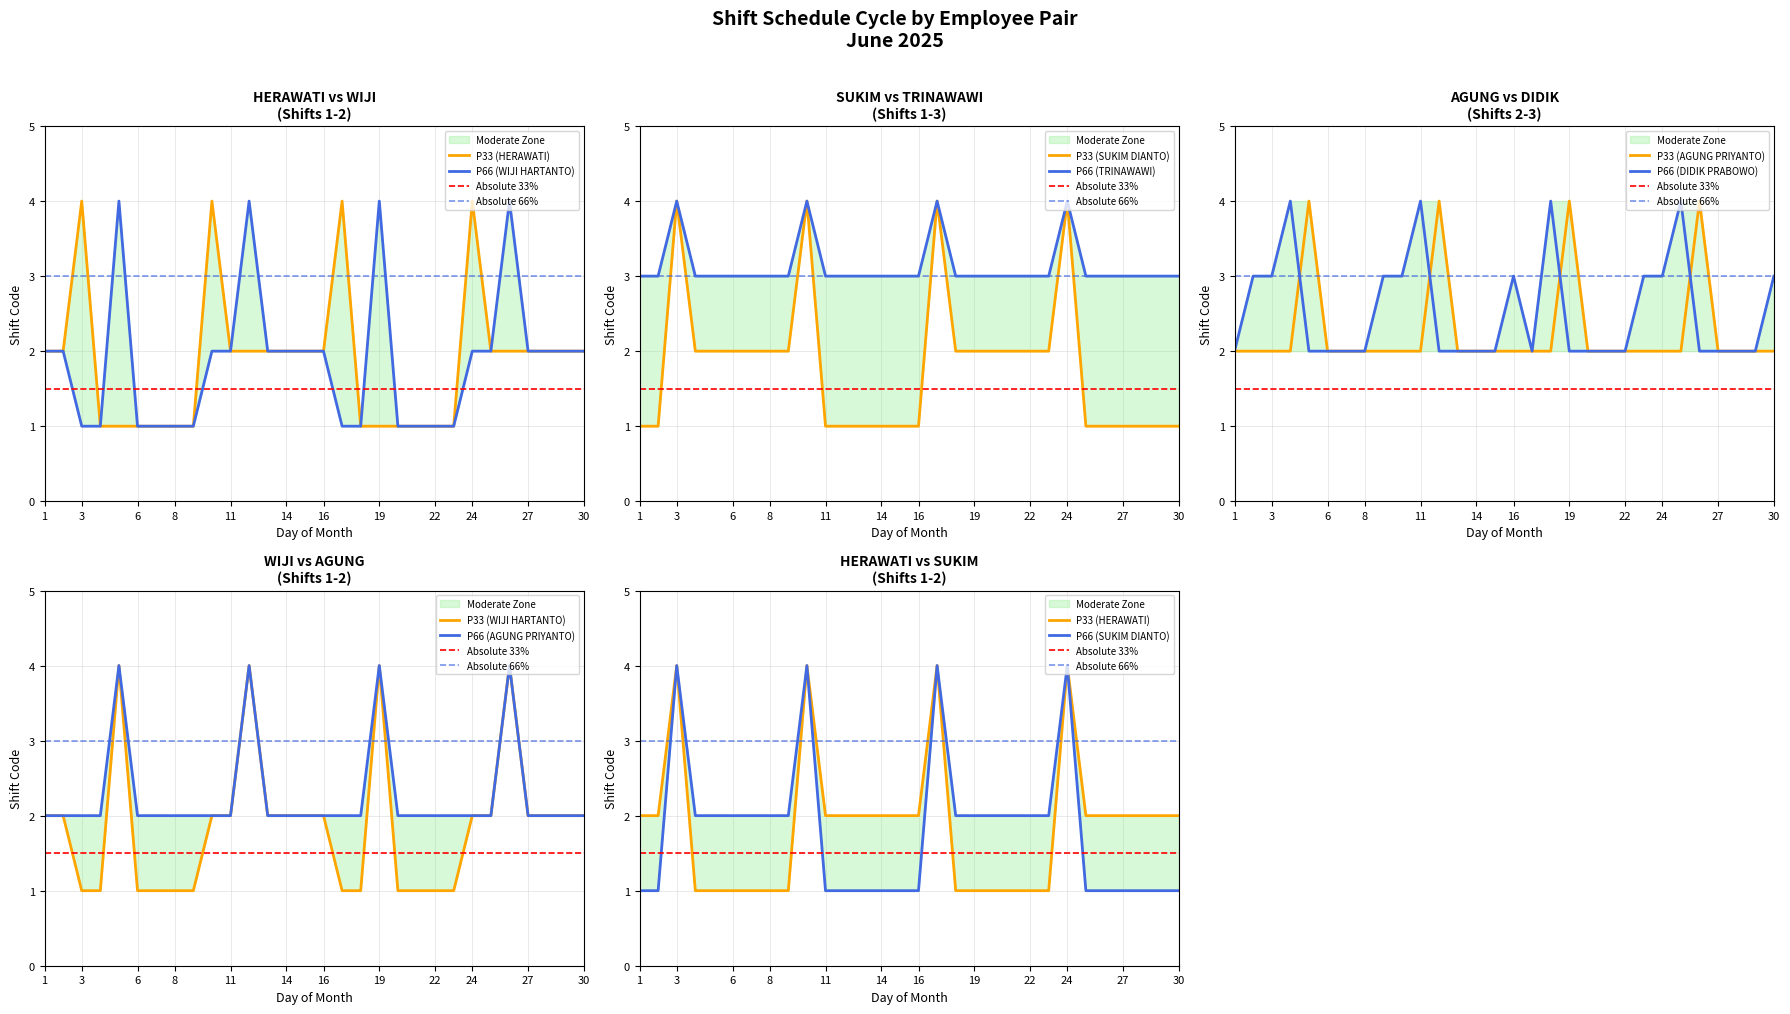

Where is the first local maximum for HERAWATI?

3